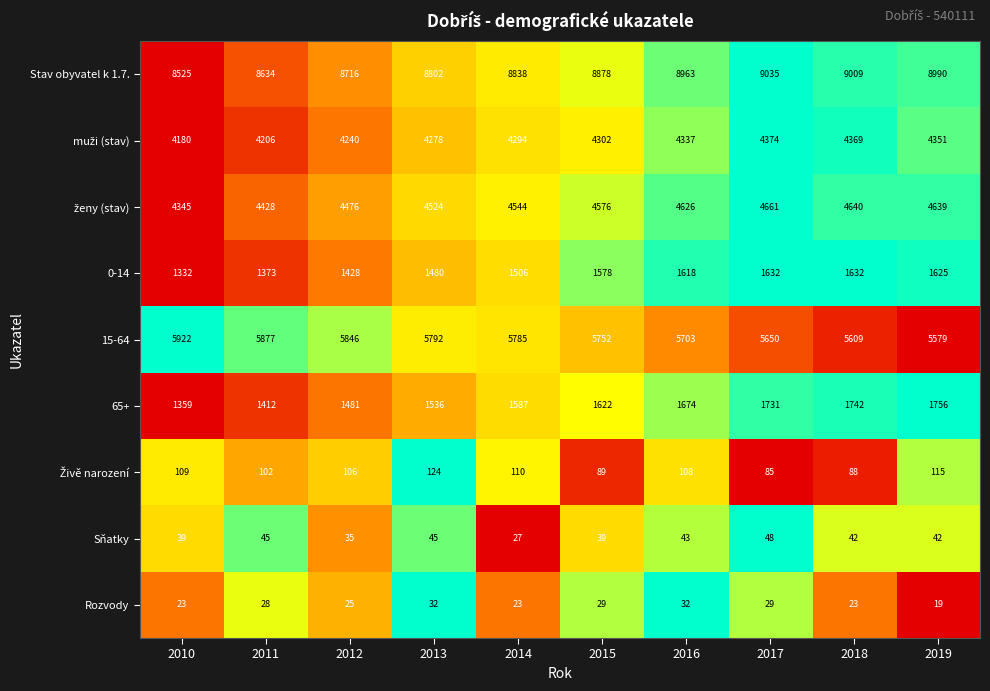

What is the greatest value displayed?

9035